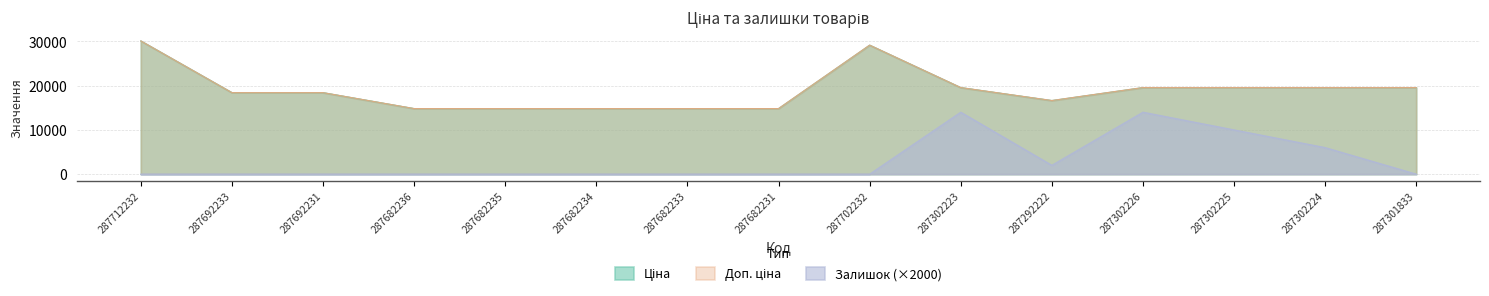

List the series in order of their peak value, highest first.

Ціна, Доп. ціна, Залишок